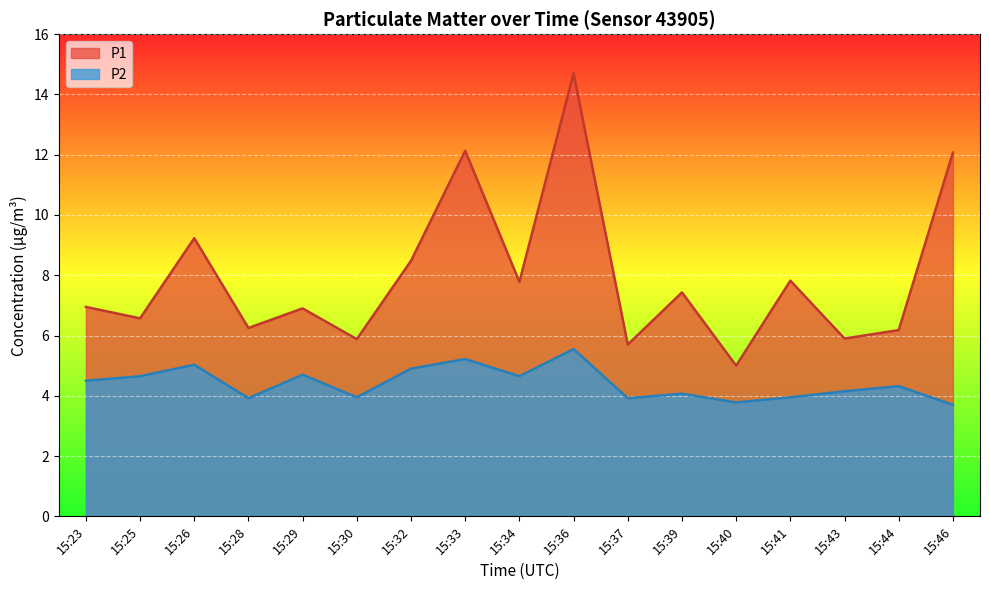

True or false: P1 and P2 intersect in this chart.

False